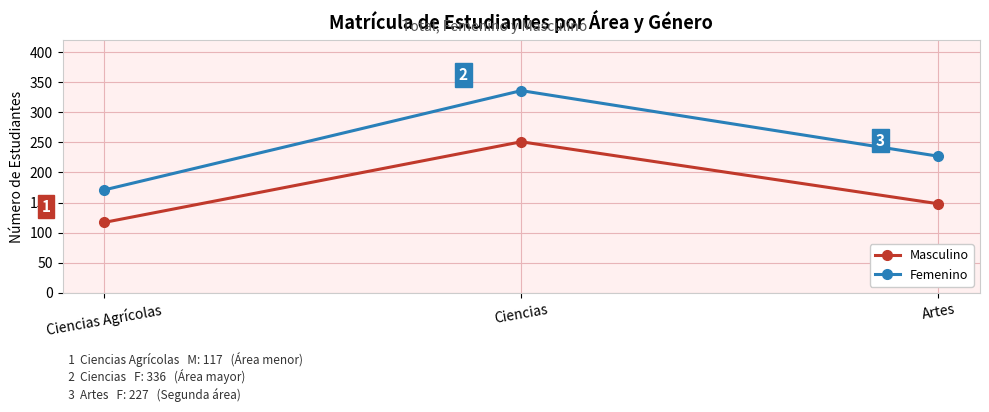

At which label does Masculino reach its minimum?

Ciencias Agrícolas